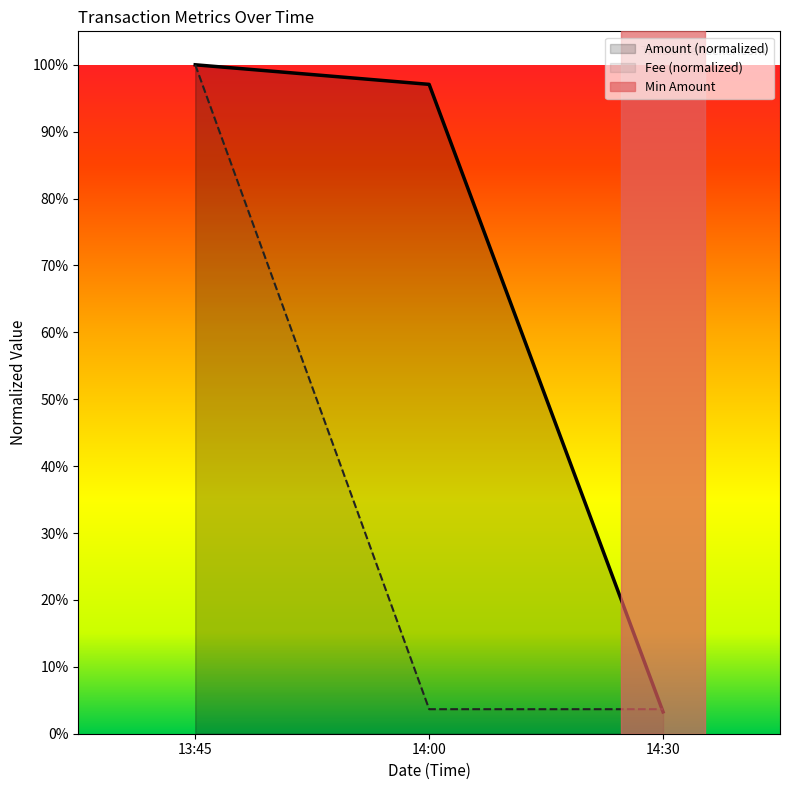

At how many categories does at least one series exceed 0?

3